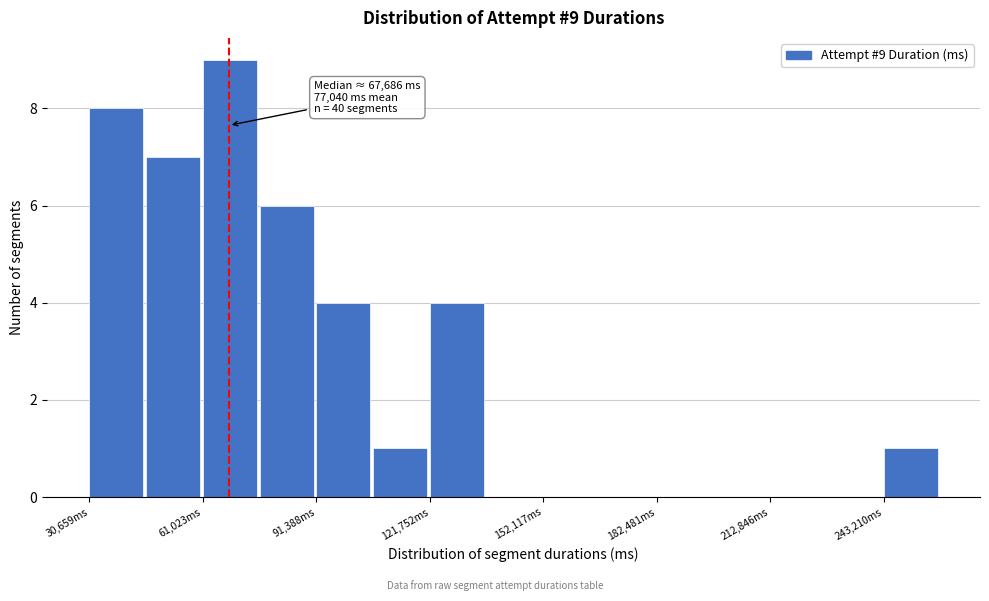

Read against the x-axis, roughly where is the centre of the tallest bar?

70000